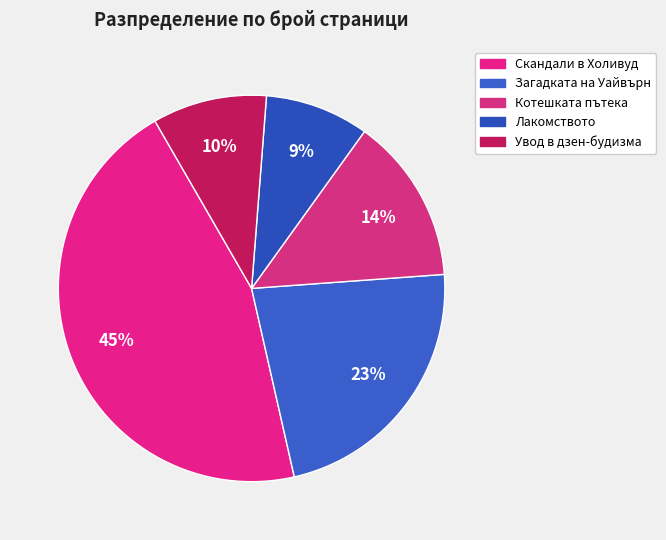

Is it true that Скандали в Холивуд is 37% of the pie?

False